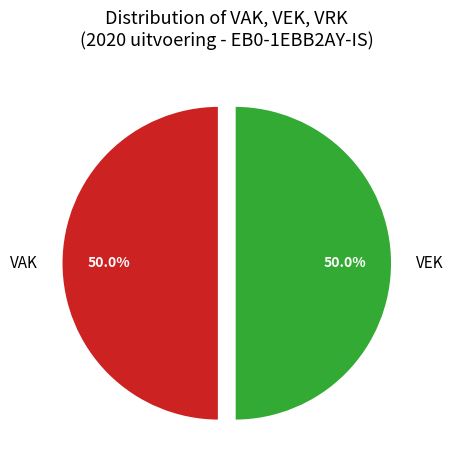

What percentage is NOT represented by VAK?

50.0%